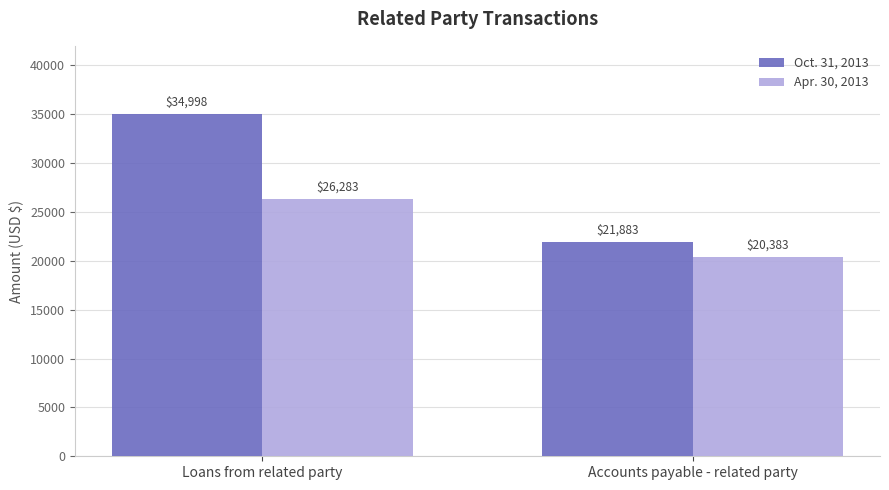

What is the difference between the Oct. 31, 2013 values at Accounts payable - related party and Loans from related party?

13115